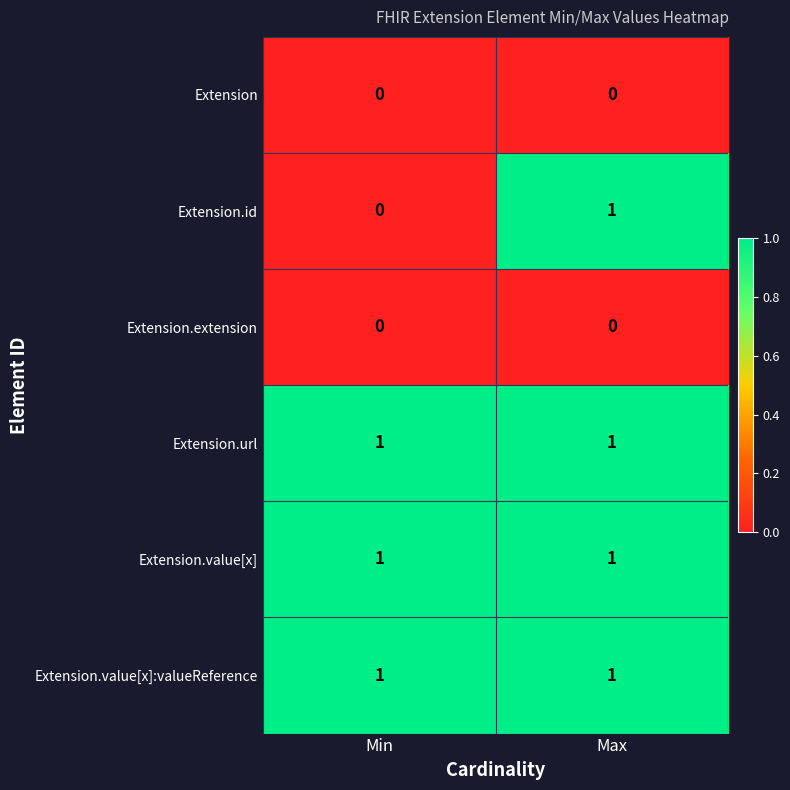

Reading left to right, extract all data points from this chart.

Extension: 0	0
Extension.id: 0	1
Extension.extension: 0	0
Extension.url: 1	1
Extension.value[x]: 1	1
Extension.value[x]:valueReference: 1	1